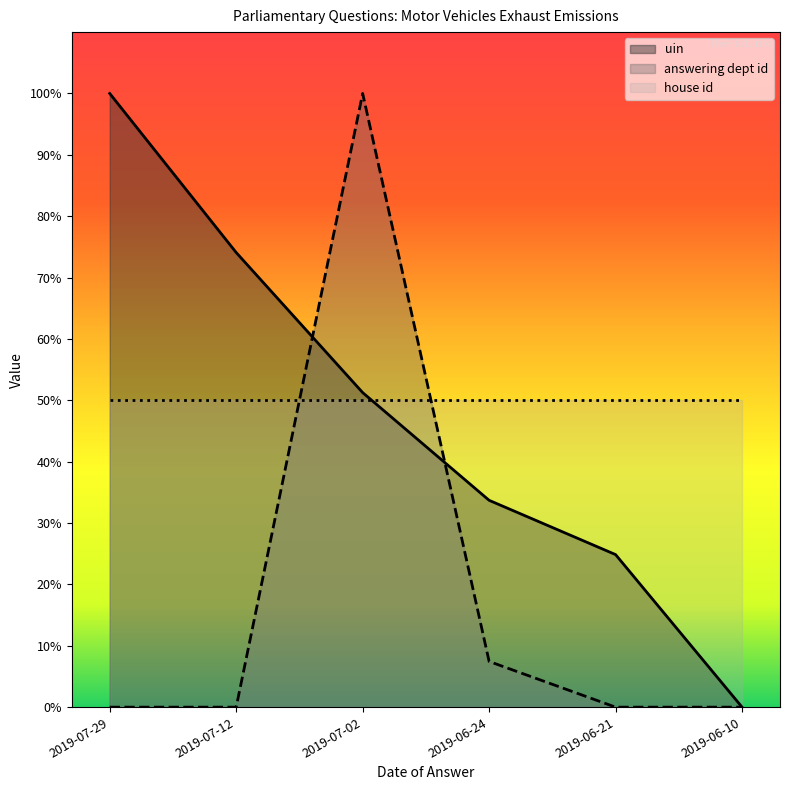

What is the difference between the highest and lowest values at 2019-07-29?

100.0